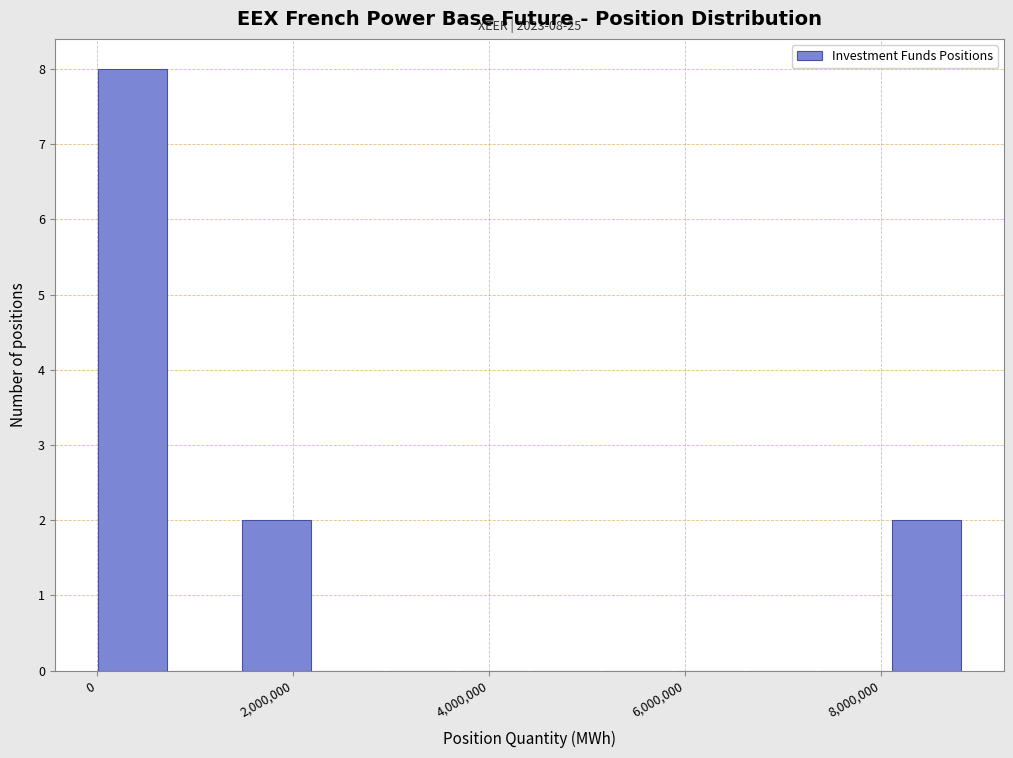

Read against the x-axis, roughly where is the centre of the tallest bar?

400000